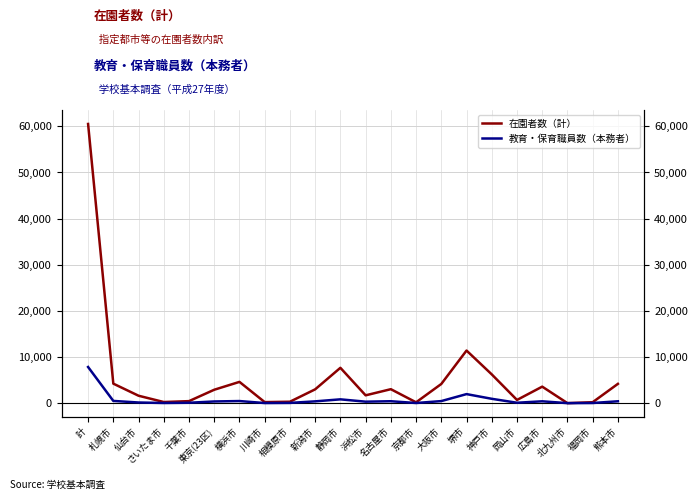

How many interior local peaks does the 教育・保育職員数（本務者） series have?

5